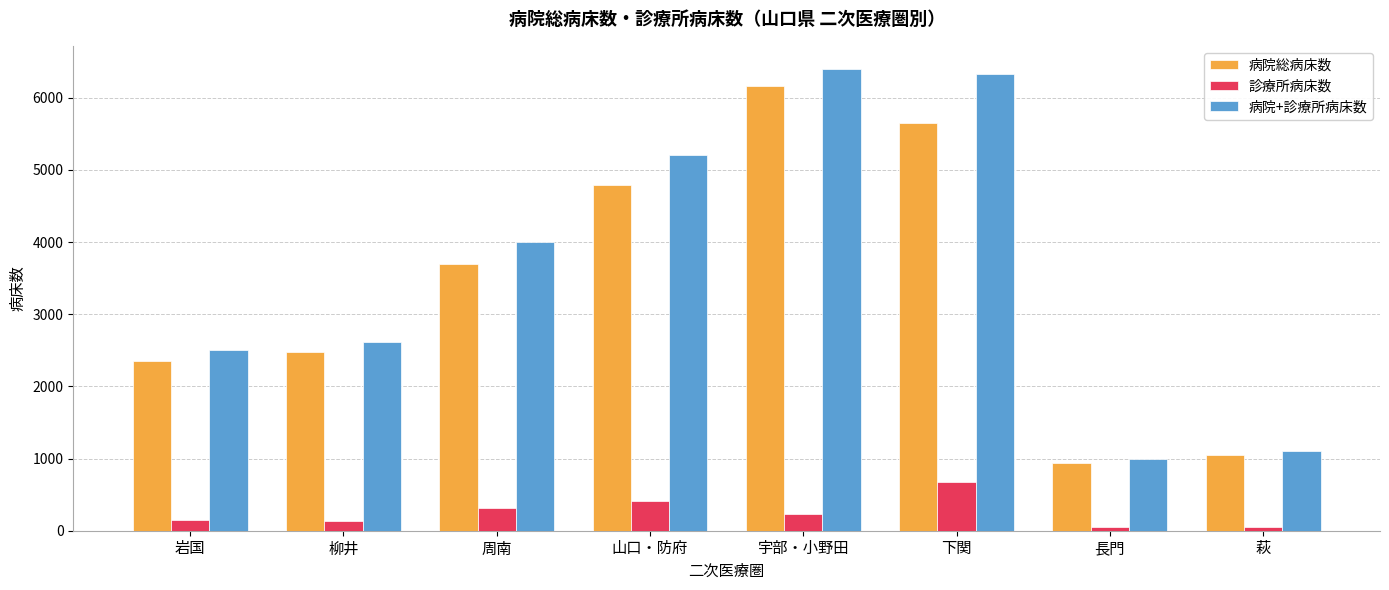

The value of 病院+診療所病床数 at 宇部・小野田 is 6399. True or false?

True